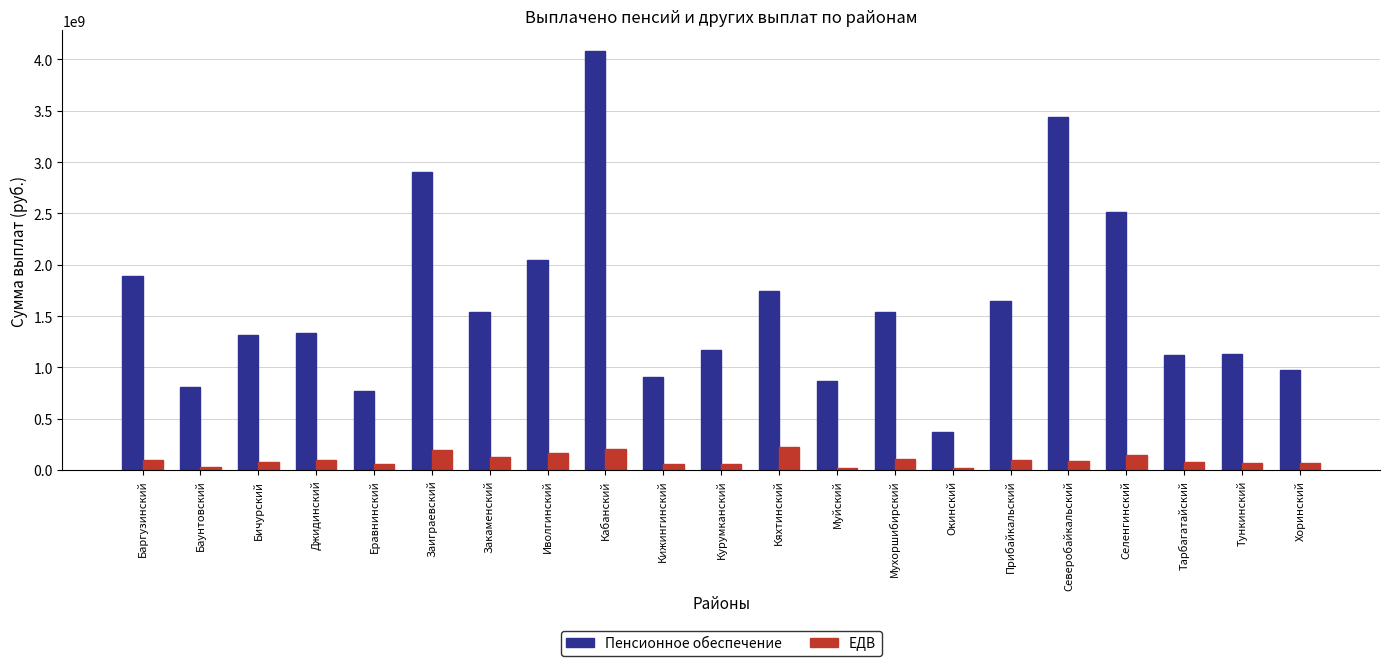

Which category has the highest value across all series?

Кабанский